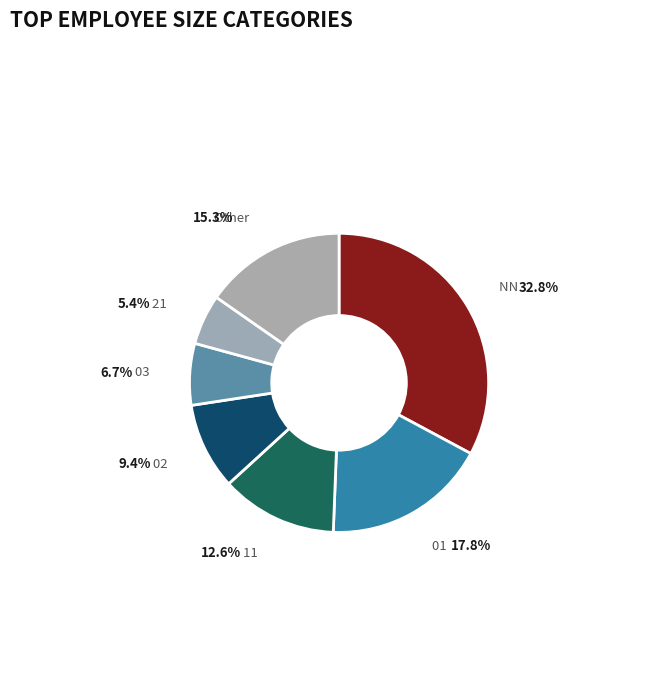

How many slices are in this pie chart?

7